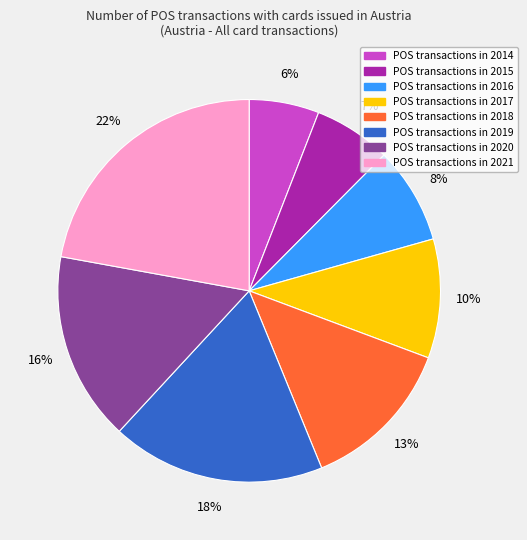

Is there any slice that represents more than half of the pie?

No